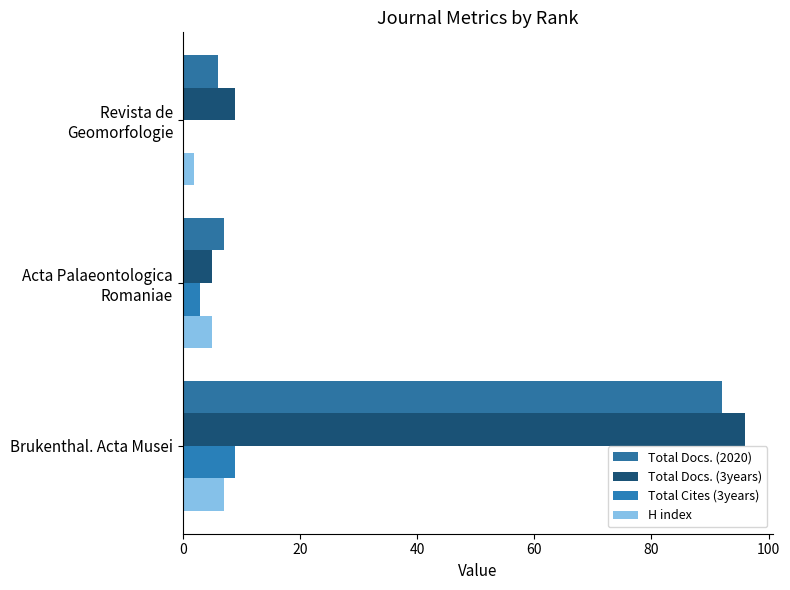

How many series are shown in this chart?

4